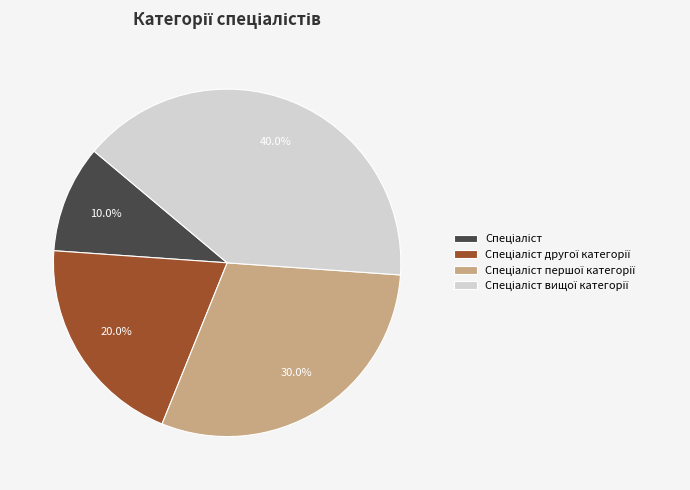

How many slices are in this pie chart?

4